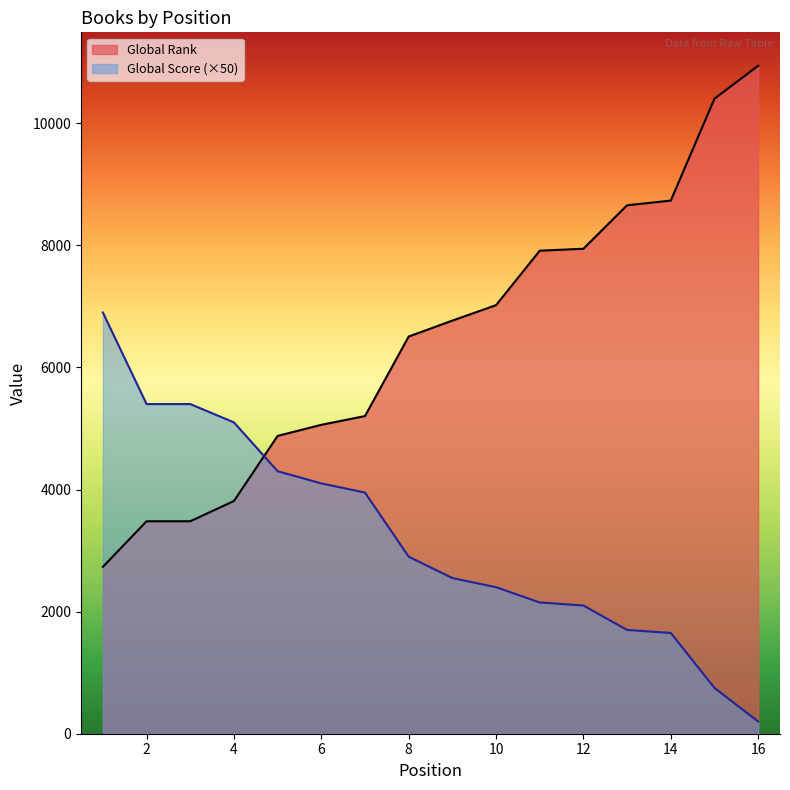

Rank the series by their maximum value, from highest to lowest.

Global Rank, Global Score (×50)